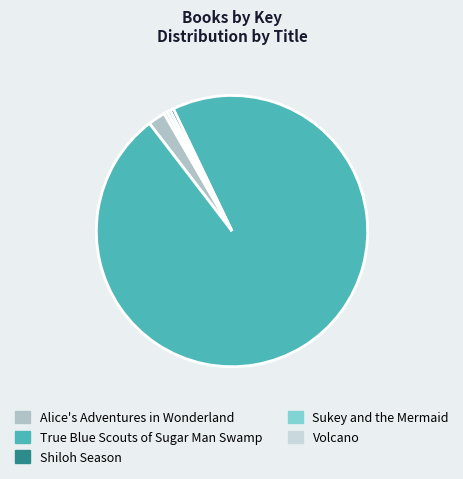

How many slices are in this pie chart?

5